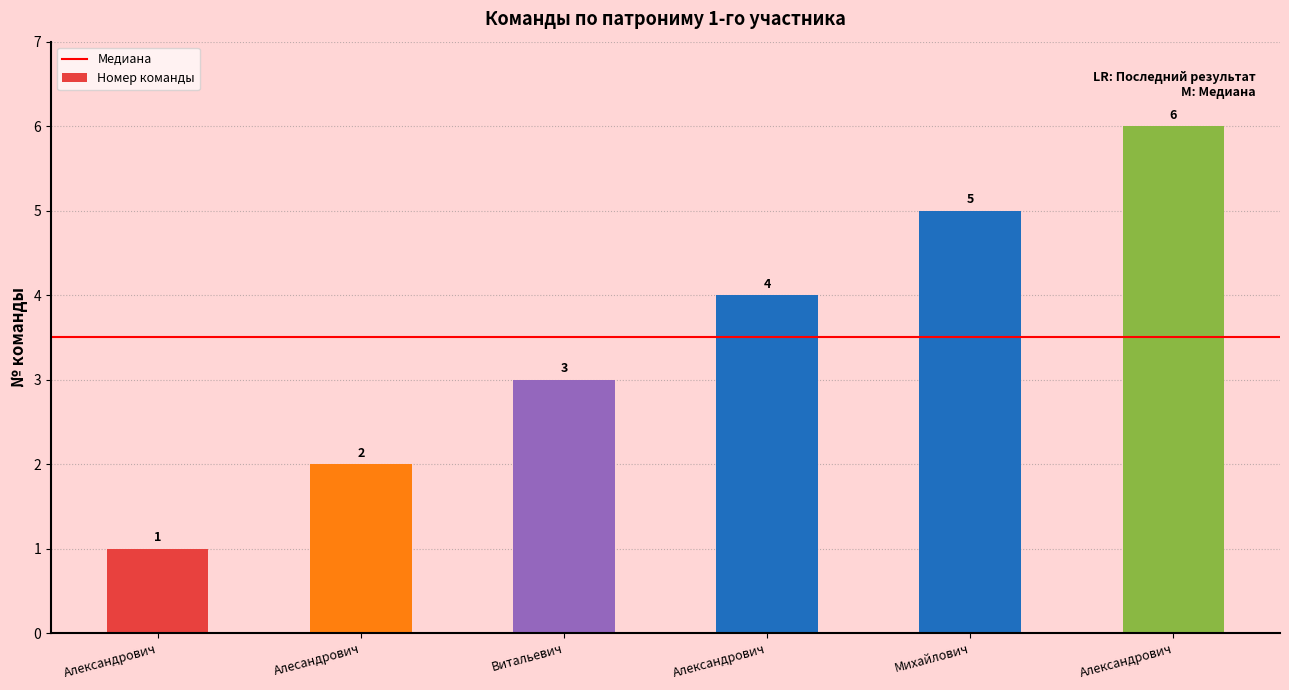

Count the values in the range 2 to 5.

4